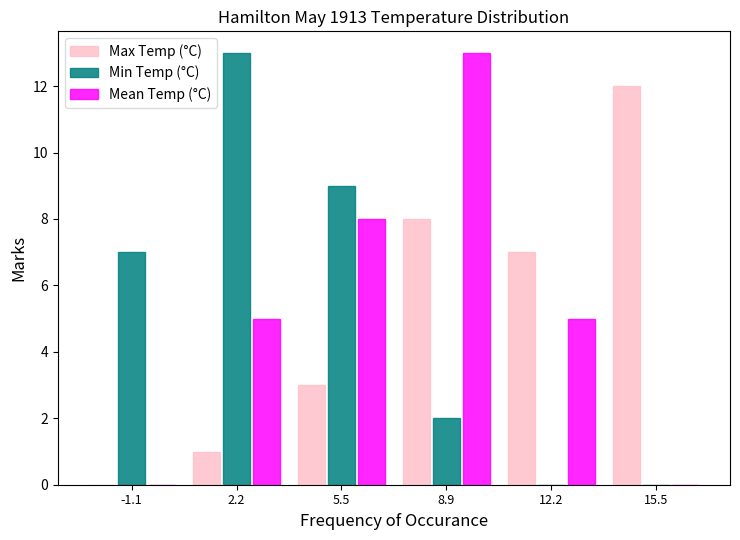

Reading left to right, transcribe this chart: for each range on the x-axis, give the height of each series' bar. Neither the bar edges nor the heights are printed on the chart, so give them approximately, as read against the axes.

-3.0 to 0.5: Max Temp (°C)=0	Min Temp (°C)=7	Mean Temp (°C)=0
0.5 to 4.0: Max Temp (°C)=1	Min Temp (°C)=13	Mean Temp (°C)=5
4.0 to 7.0: Max Temp (°C)=3	Min Temp (°C)=9	Mean Temp (°C)=8
7.0 to 10.5: Max Temp (°C)=8	Min Temp (°C)=2	Mean Temp (°C)=13
10.5 to 14.0: Max Temp (°C)=7	Min Temp (°C)=0	Mean Temp (°C)=5
14.0 to 17.0: Max Temp (°C)=12	Min Temp (°C)=0	Mean Temp (°C)=0